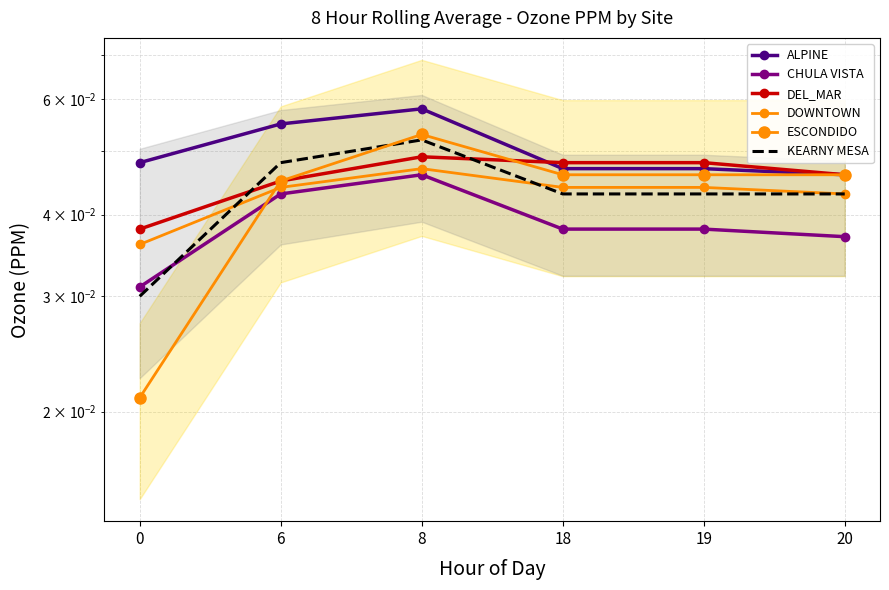

What are all the series names shown in the legend?

ALPINE, CHULA VISTA, DEL_MAR, DOWNTOWN, ESCONDIDO, KEARNY MESA